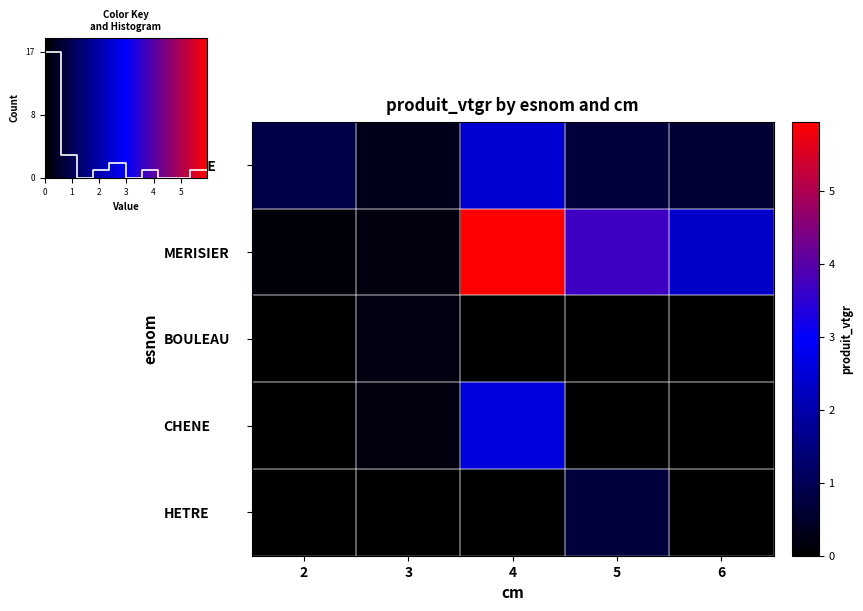

What is the difference between the maximum and minimum values in the BOULEAU series?

0.2